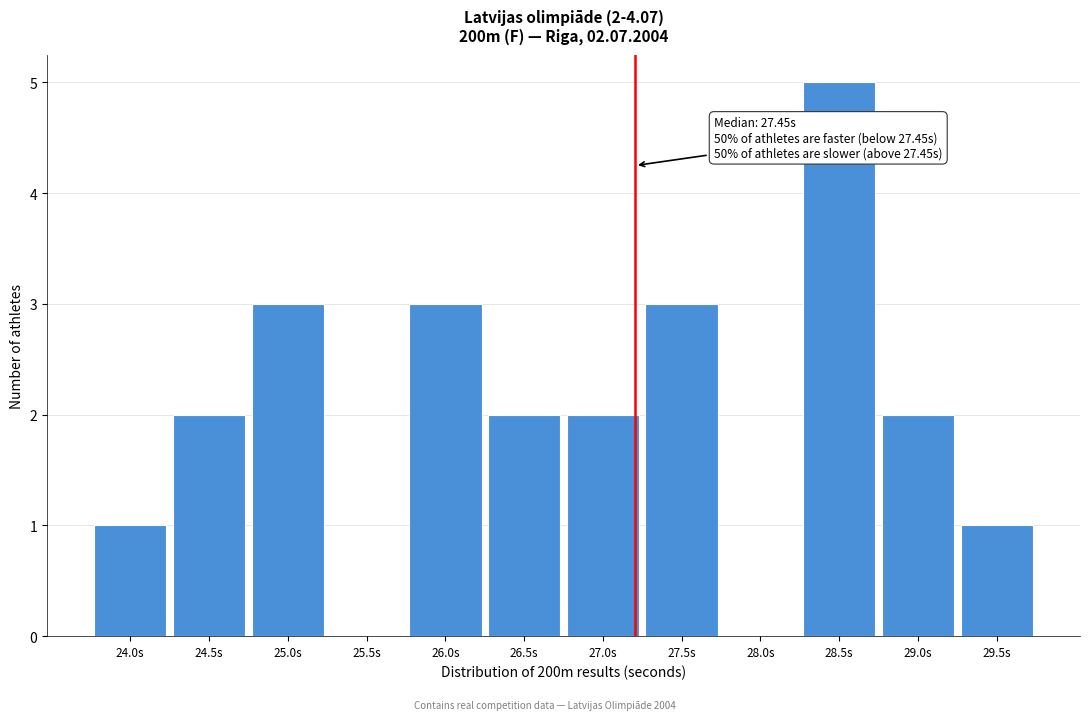

Reading right to left, extract all data points from this chart.

29.5s=1	29.0s=2	28.5s=5	28.0s=0	27.5s=3	27.0s=2	26.5s=2	26.0s=3	25.5s=0	25.0s=3	24.5s=2	24.0s=1